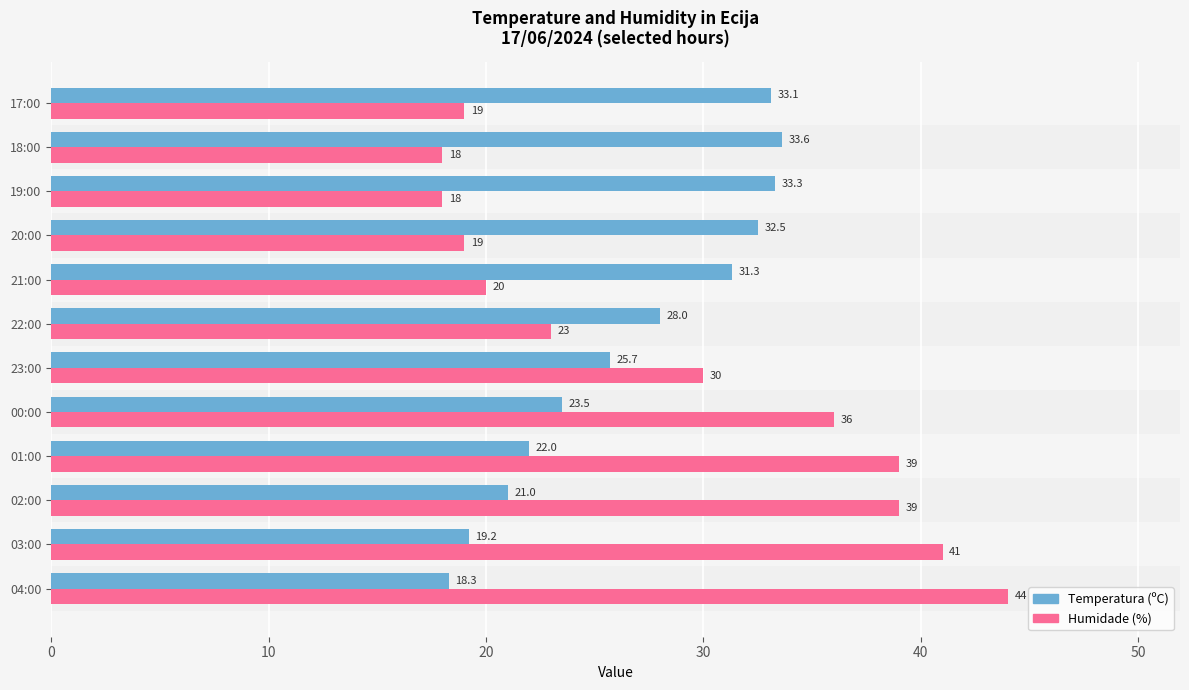

What are all the series names shown in the legend?

Temperatura (ºC), Humidade (%)